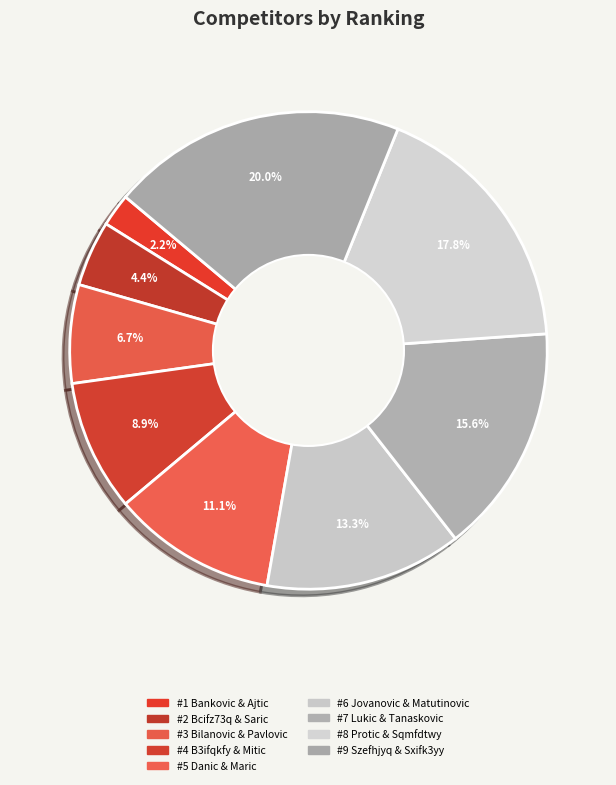

Count the number of slices in the pie.

9